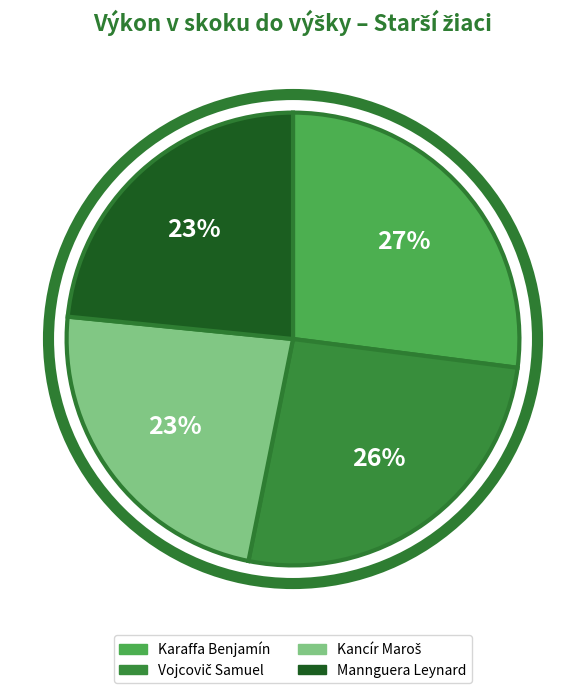

Does any single category account for the majority?

No